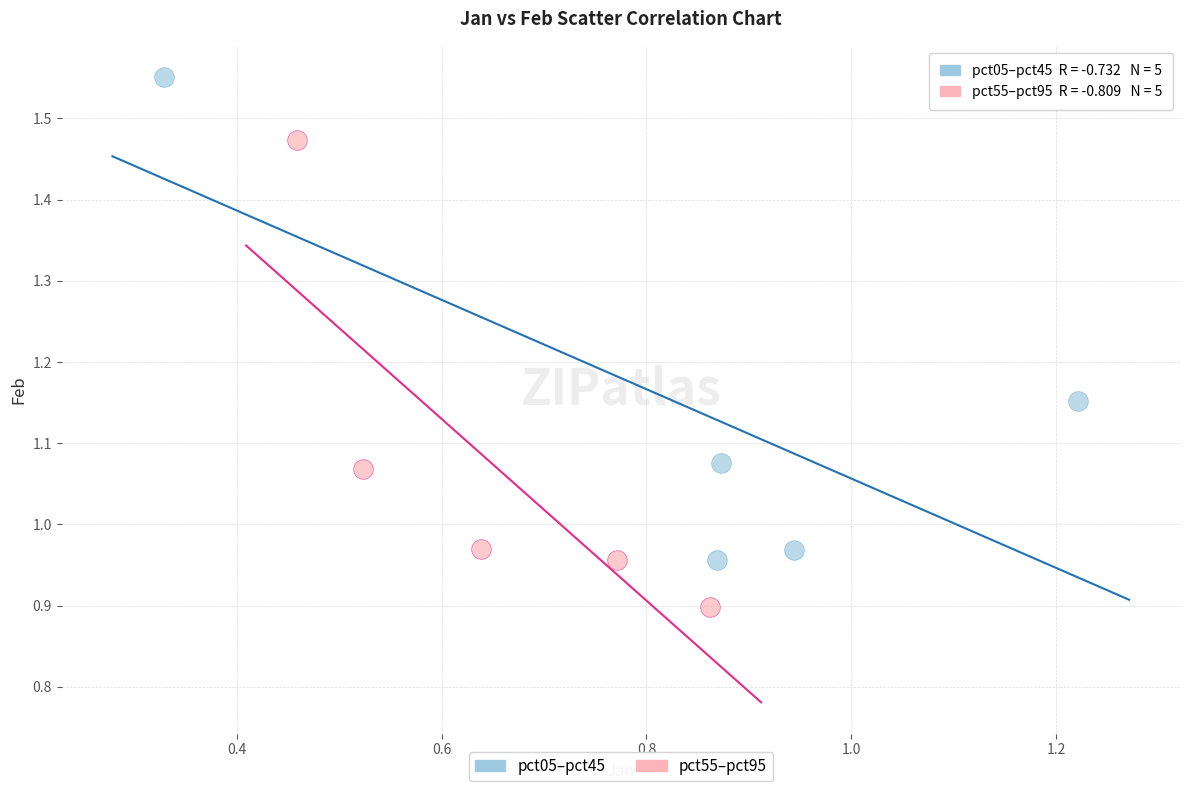

Which series reaches the maximum Y coordinate?

pct05–pct45